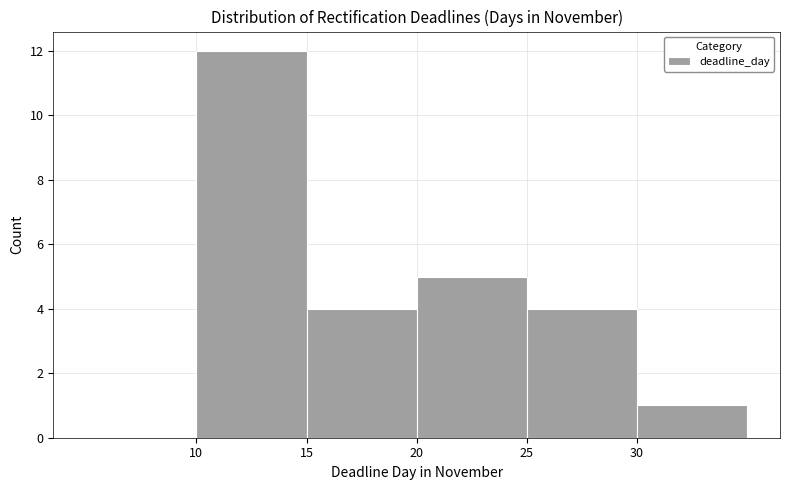

How tall is the bar that spans 30 to 35 on the x-axis? The values are not printed on the chart, so give them approximately, as read against the axis.

1